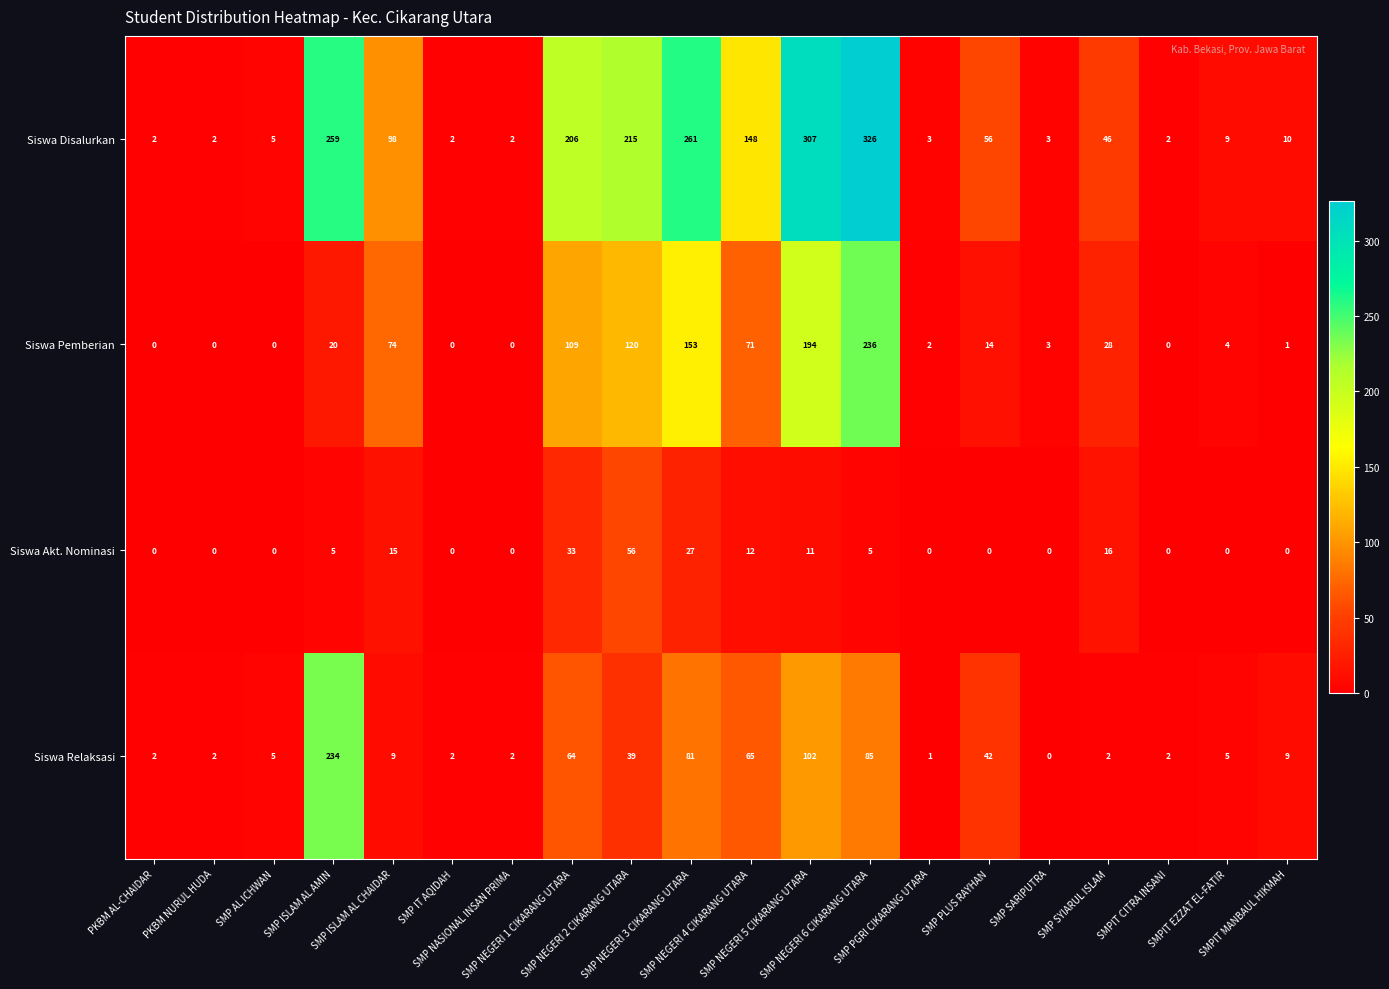

Count the number of categories in the chart.

20